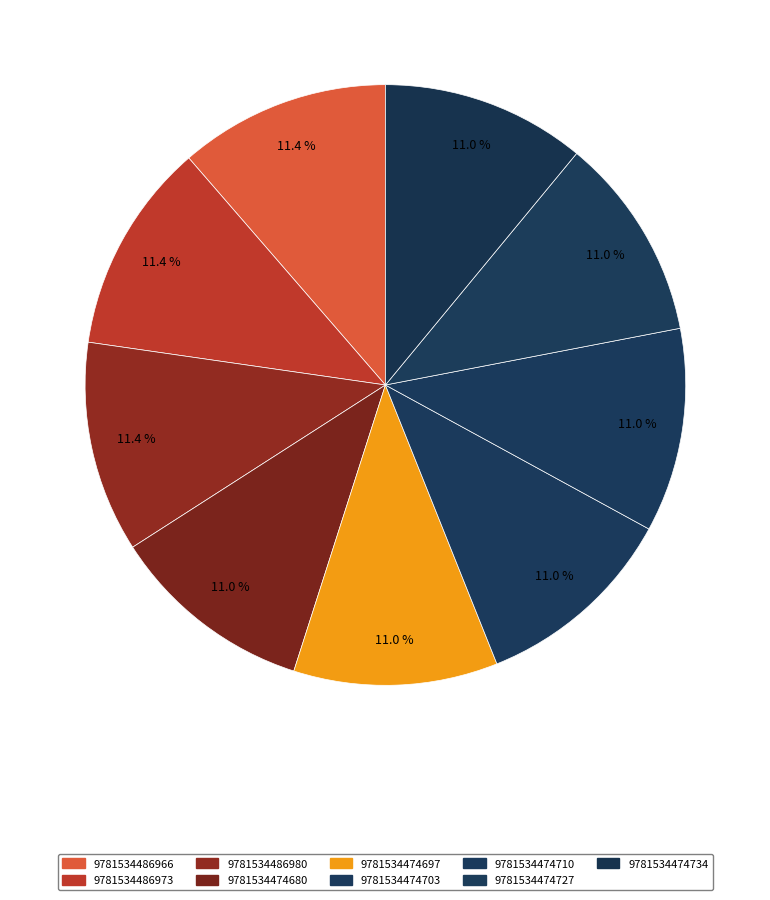

Does 9781534474710 represent more than half of the total?

No